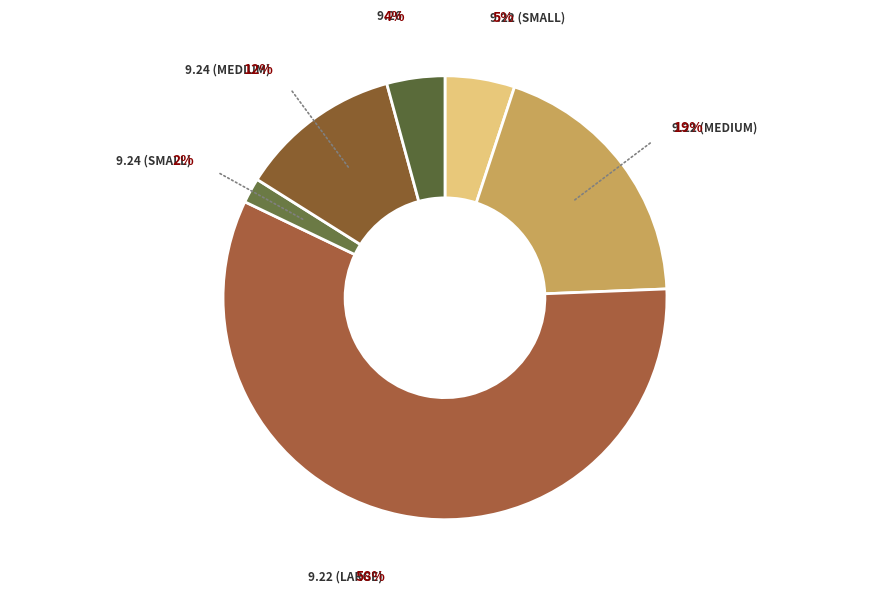

How many segments does this pie chart have?

6